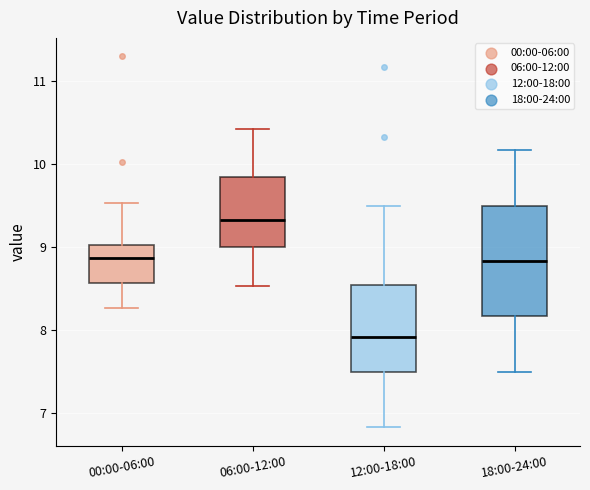

Where does the upper whisker of the box for 06:00-12:00 end on the y-axis? The values are not printed on the chart, so give them approximately, as read against the axis.

10.4